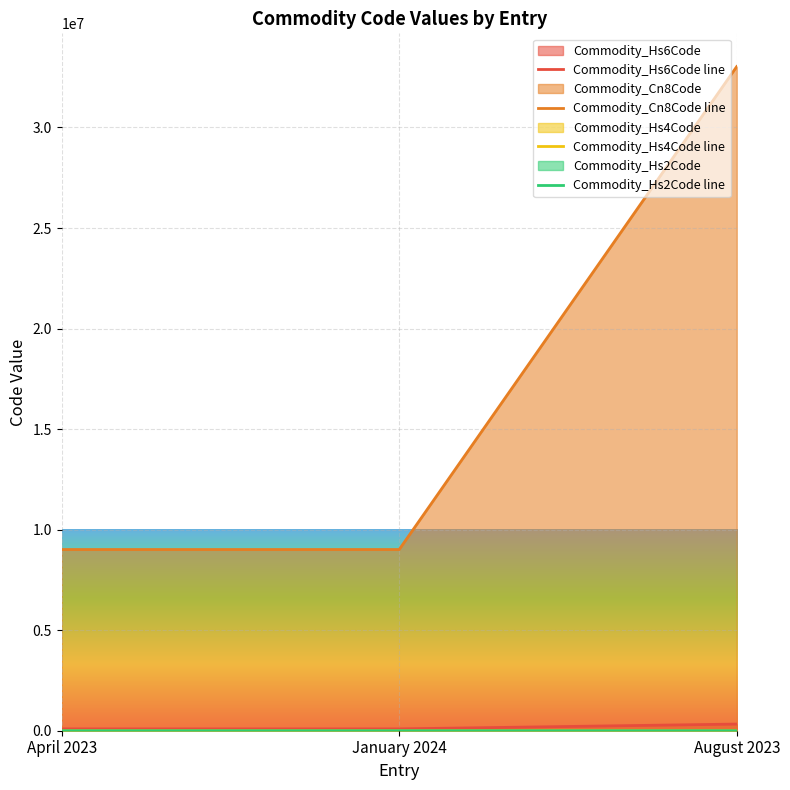

What is the spread (max minus min) of values at April 2023?

9011091